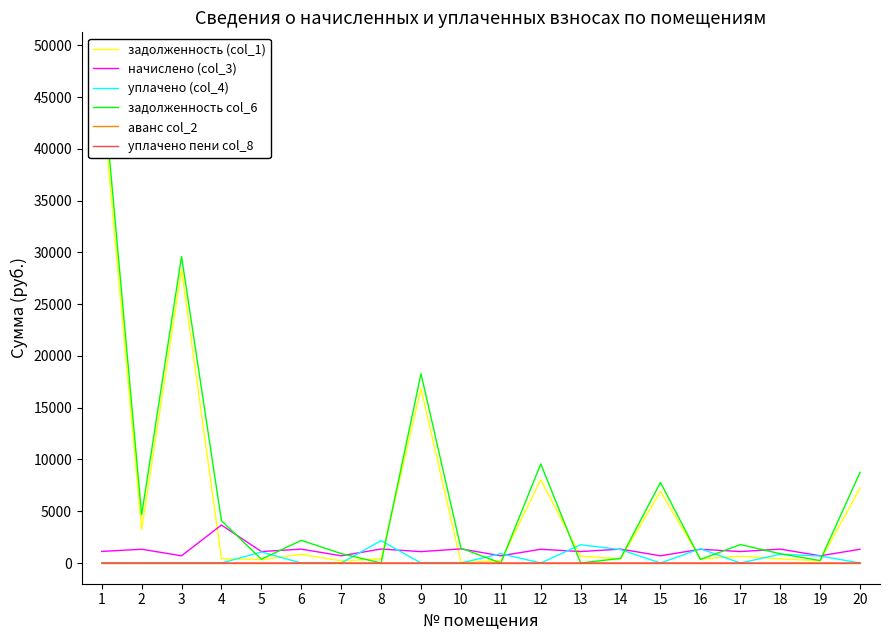

Reading right to left, list all the values displayed in this chart.

задолженность (col_1): 7239.4	208.1	399.6	660.1	395.5	6918.1	399.6	660.1	8034.8	208.1	67.8	16845.4	403.1	208.1	838.1	329.2	410.2	28317.2	3237.0	45397.9
начислено (col_3): 1327.7	698.5	1341.5	1107.9	1327.7	698.5	1341.5	1107.9	1327.7	698.5	1364.7	1101.0	1353.1	698.5	1341.5	1107.9	3667.7	698.5	1330.0	1119.5
уплачено (col_4): 0.0	673.8	846.8	0.0	1380.6	0.0	1294.0	1768.0	0.0	906.6	0.0	0.0	2159.3	0.0	0.0	1067.8	0.0	0.0	0.0	0.0
задолженность col_6: 8755.2	232.8	894.4	1781.3	342.6	7789.2	447.2	0.0	9570.6	0.0	1434.9	18279.2	0.0	910.2	2190.0	369.5	4084.8	29612.3	4649.6	47463.2
аванс col_2: 0.0	0.0	0.0	0.0	0.0	0.0	0.0	0.0	0.0	0.0	0.0	0.0	0.0	0.0	0.0	0.0	0.0	0.0	0.0	0.0
уплачено пени col_8: 0.0	0.0	0.0	0.0	0.0	0.0	0.0	1.1	0.0	0.5	0.0	0.0	0.0	0.0	0.0	0.0	0.0	0.0	0.0	0.0